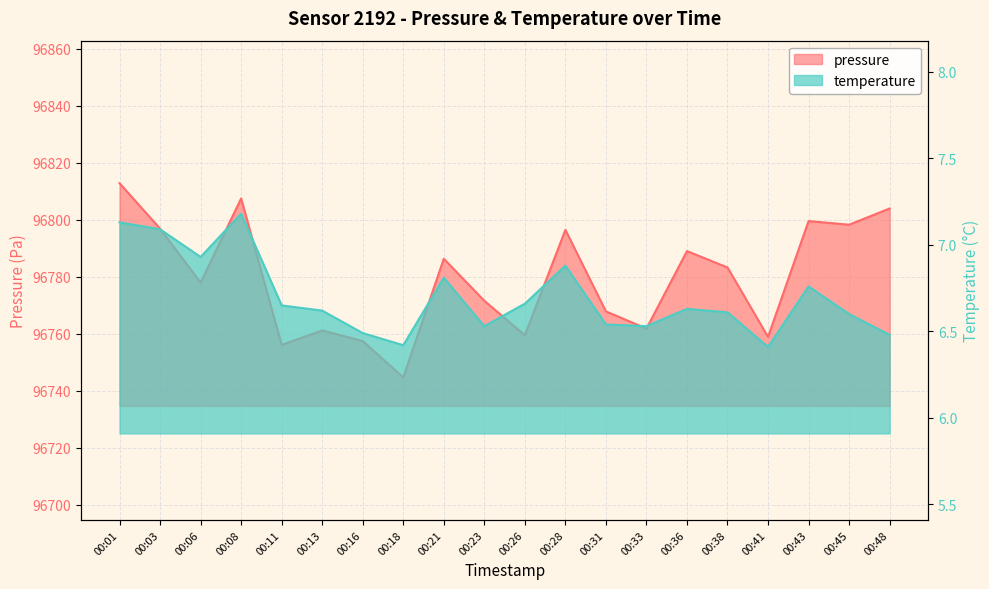

Between 00:26 and 00:13, which is larger?

00:13